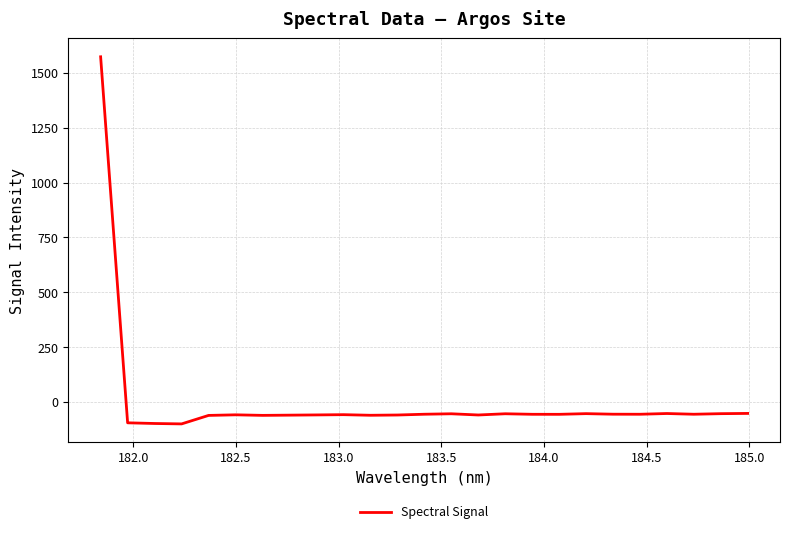

What is the minimum value shown in the chart?

-99.6